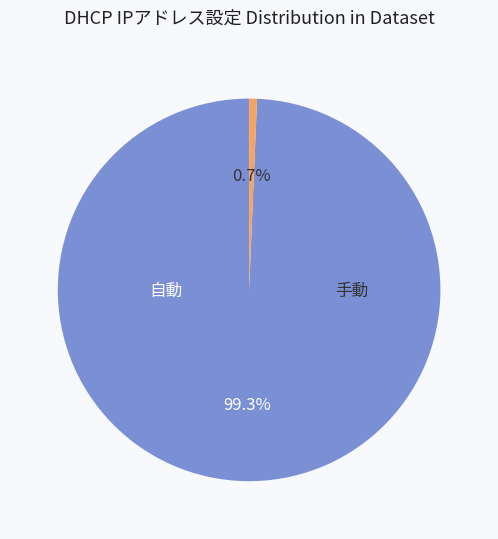

Approximately how many times larger is the value at 自動 compared to 手動?

150.0